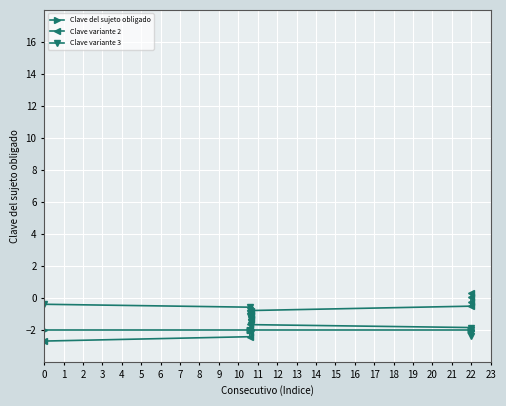

What is the smallest value displayed?

-2.7